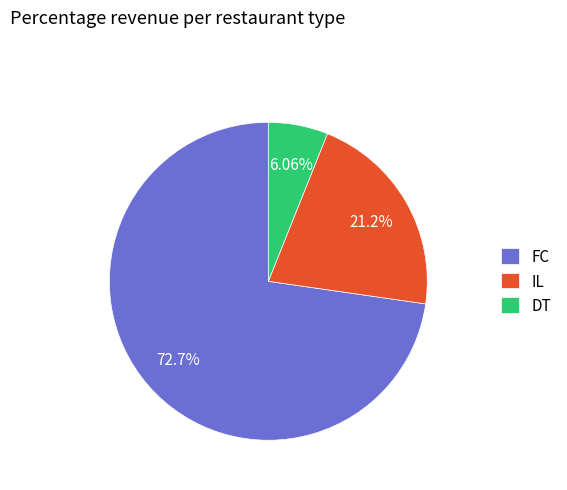

Is there any slice that represents more than half of the pie?

Yes